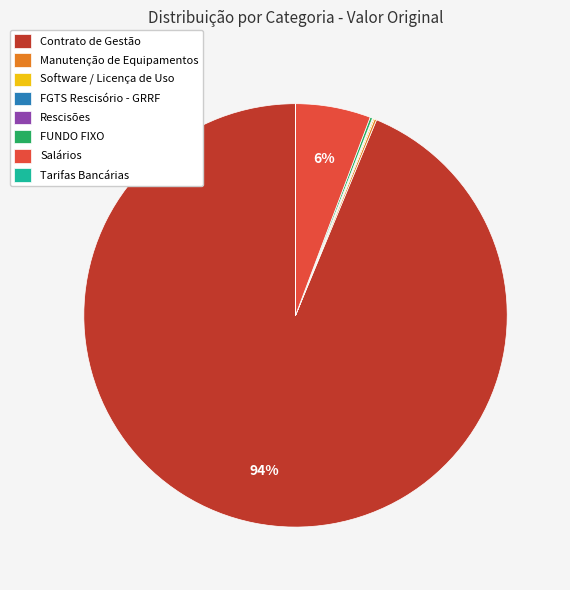

True or false: Contrato de Gestão accounts for 99% of the total.

False